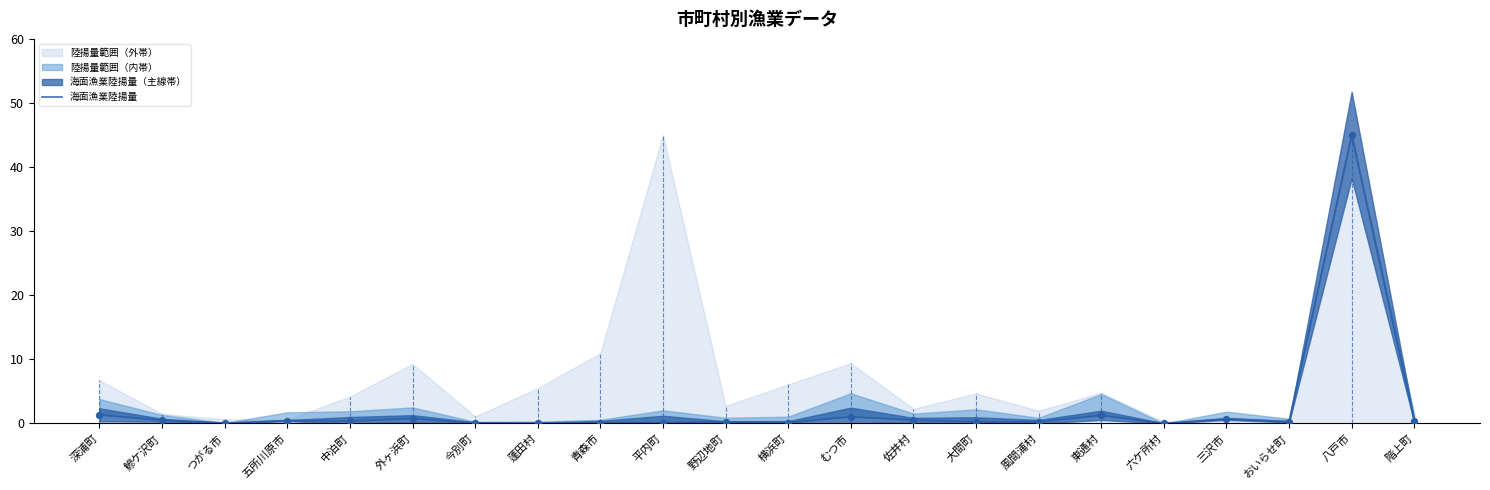

What is the change in value from 深浦町 to 野辺地町?

-1.1